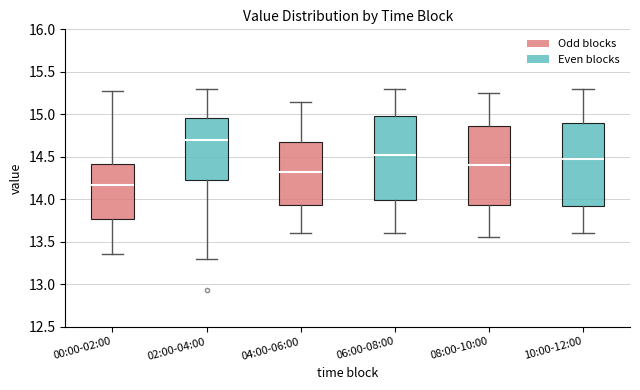

Where is the upper edge of the box for 08:00-10:00 on the y-axis? The values are not printed on the chart, so give them approximately, as read against the axis.

14.85